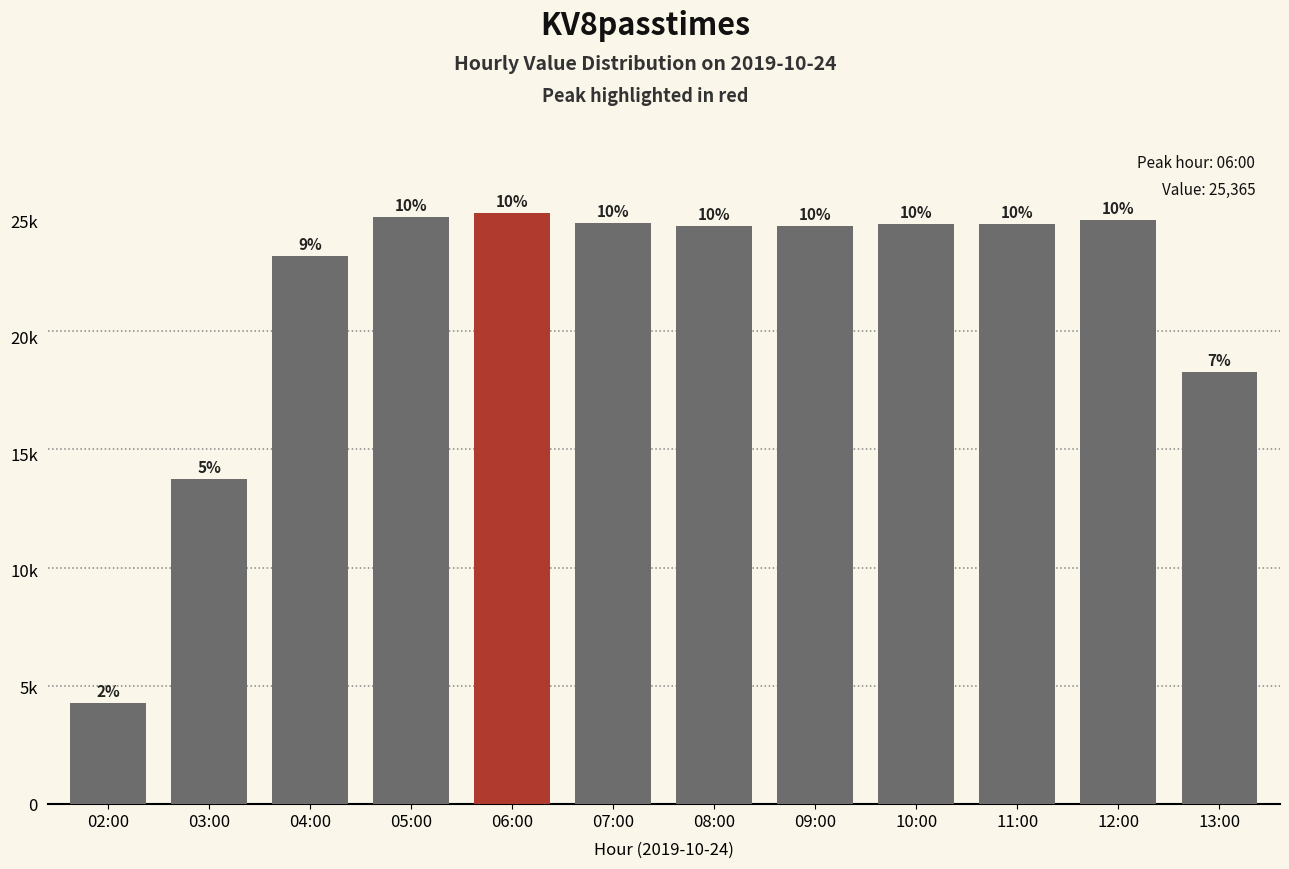

Rank the categories by value from lowest to highest.

02:00, 03:00, 13:00, 04:00, 08:00, 09:00, 11:00, 10:00, 07:00, 12:00, 05:00, 06:00